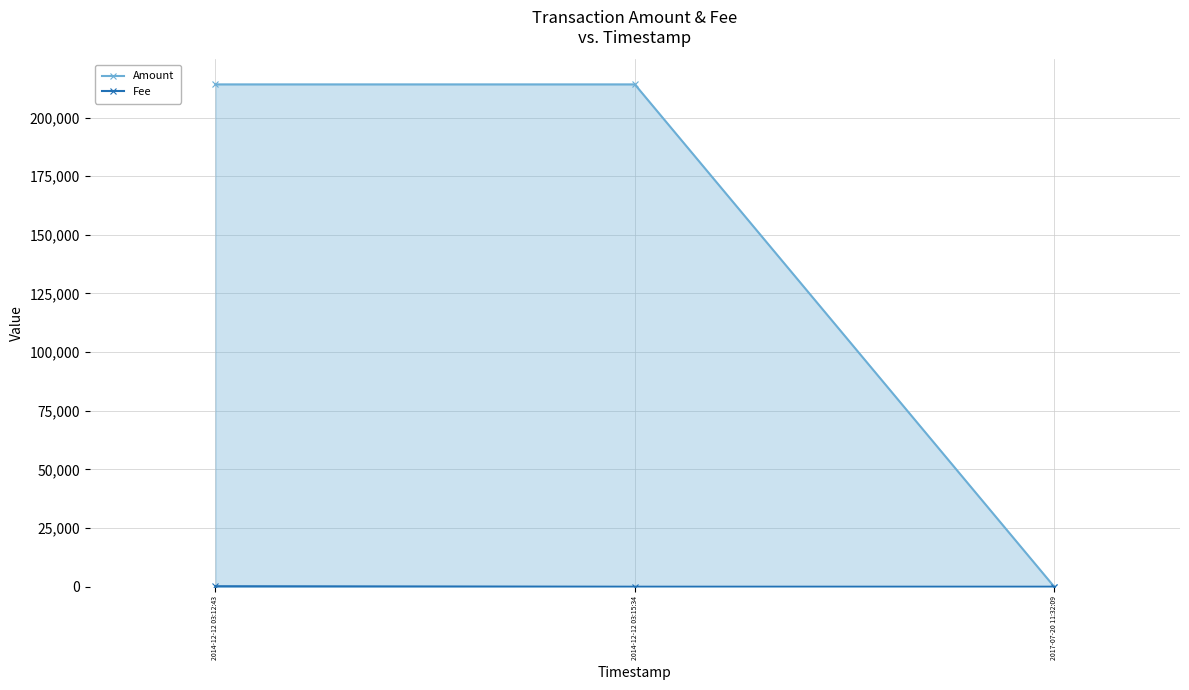

Reading left to right, list all the values displayed in this chart.

Amount: 2014-12-12 03:12:43=214119	2014-12-12 03:15:34=214118	2017-07-20 11:32:09=0
Fee: 2014-12-12 03:12:43=214	2014-12-12 03:15:34=1	2017-07-20 11:32:09=1